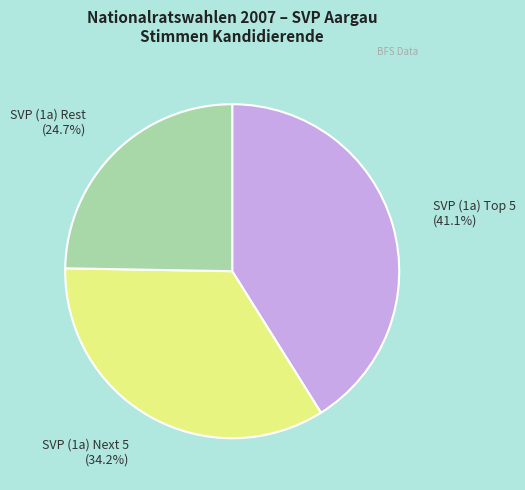

Is there any slice that represents more than half of the pie?

No